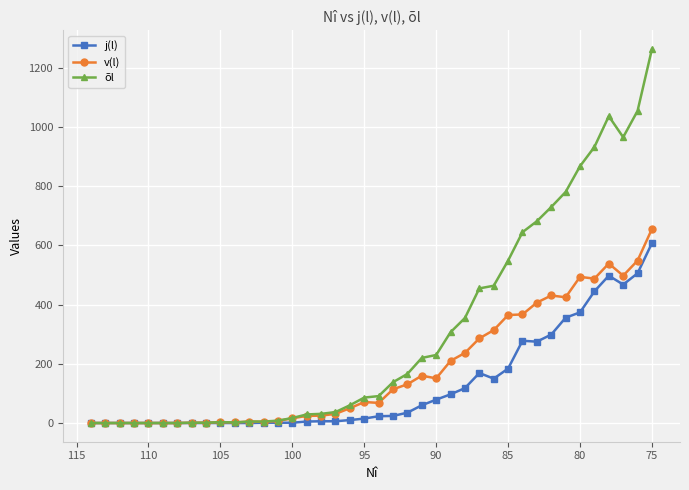

In j(l), how many points are higher than both neighbors (excluding endpoints)?

3